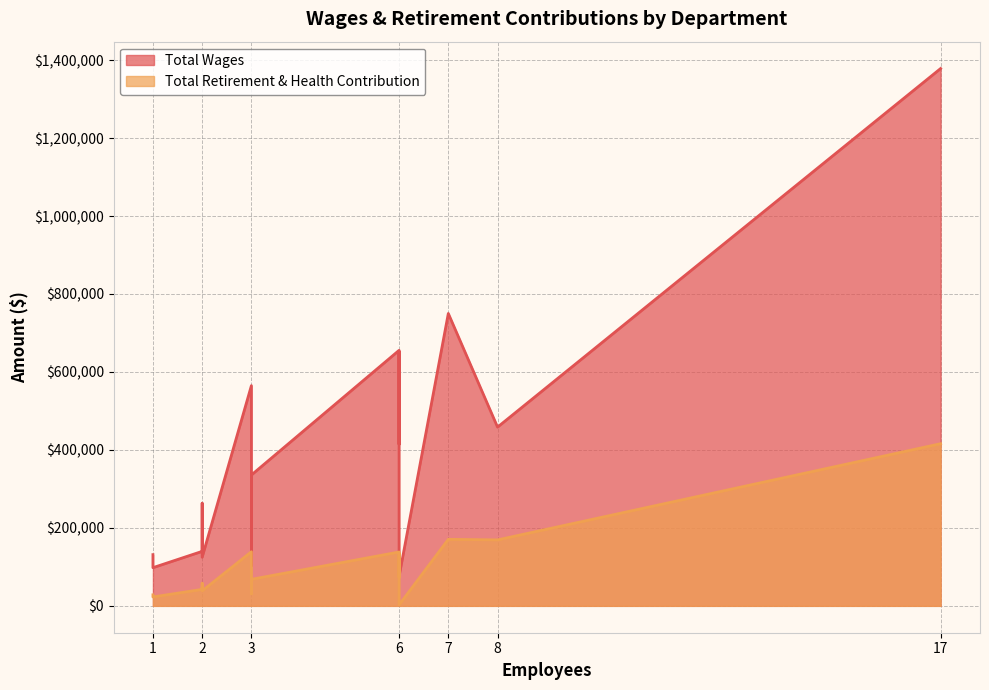

What is the average value of the Total Wages series?

373760